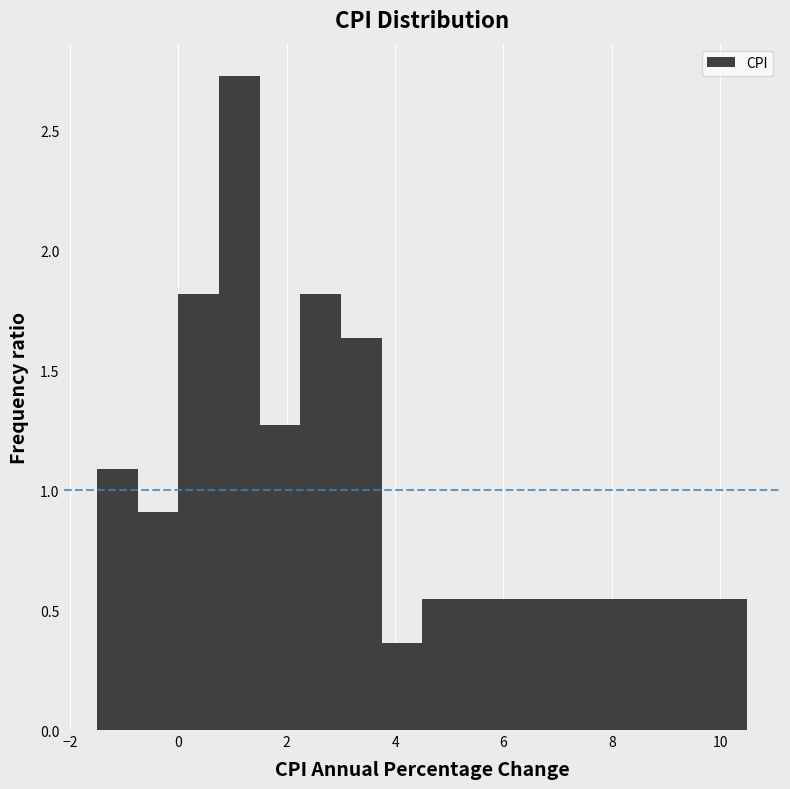

Around what value on the x-axis is the tallest bar? Give the approximate position of its centre, as read against the axis.

1.2